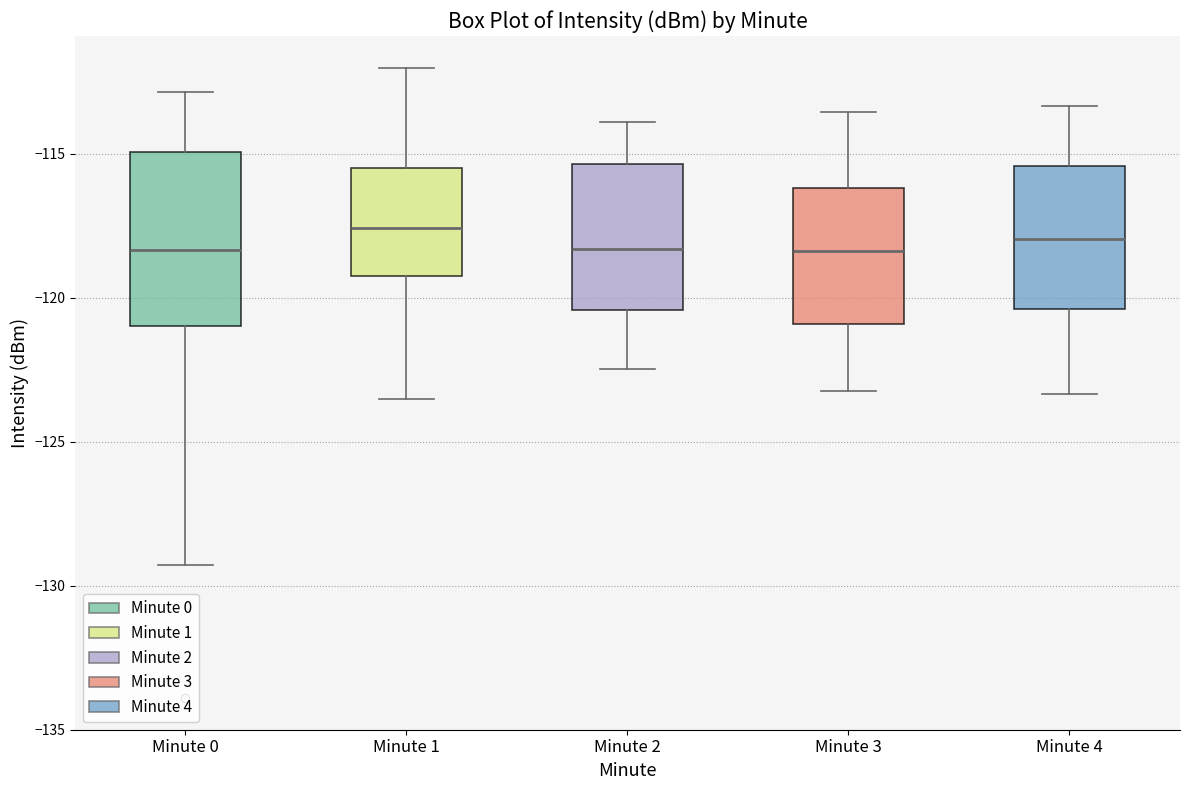

Reading left to right, read every box against the y-axis: the position of its median line, the range the box covers, and the ends of its whiskers. The values are not printed on the chart, so give them approximately, as read against the axis.

Minute 0: median -118.5, box -121.0 to -115.0, whiskers -129.5 to -113.0
Minute 1: median -117.5, box -119.0 to -115.5, whiskers -123.5 to -112.0
Minute 2: median -118.5, box -120.5 to -115.5, whiskers -122.5 to -114.0
Minute 3: median -118.5, box -121.0 to -116.0, whiskers -123.0 to -113.5
Minute 4: median -118.0, box -120.5 to -115.5, whiskers -123.5 to -113.5